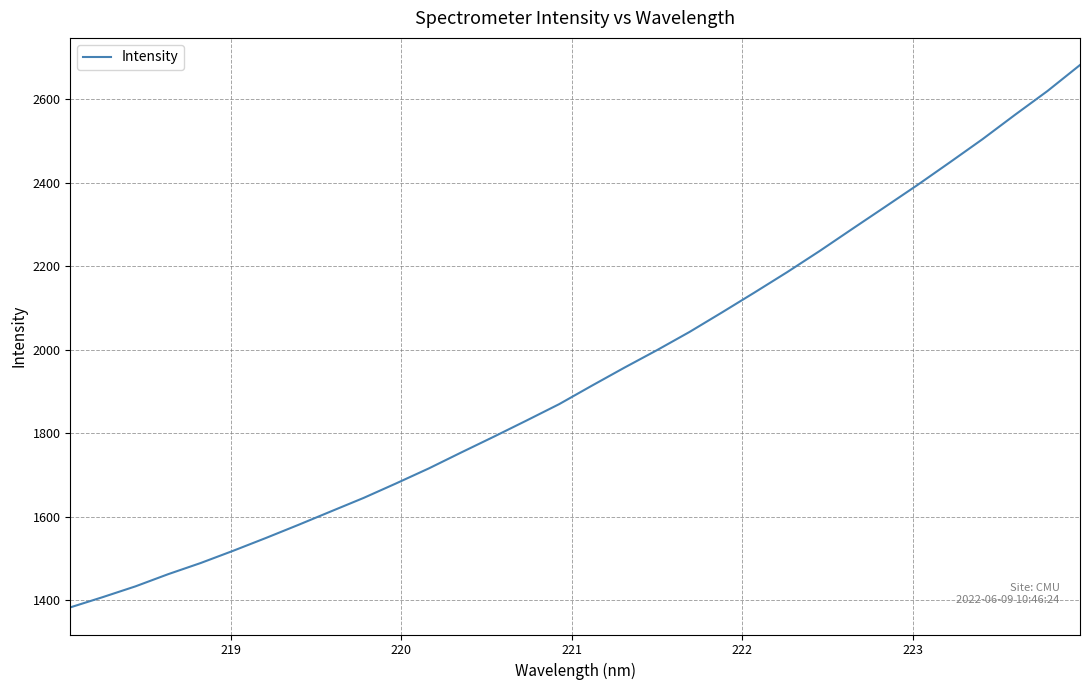

What is the difference between the maximum and minimum values?

1299.3